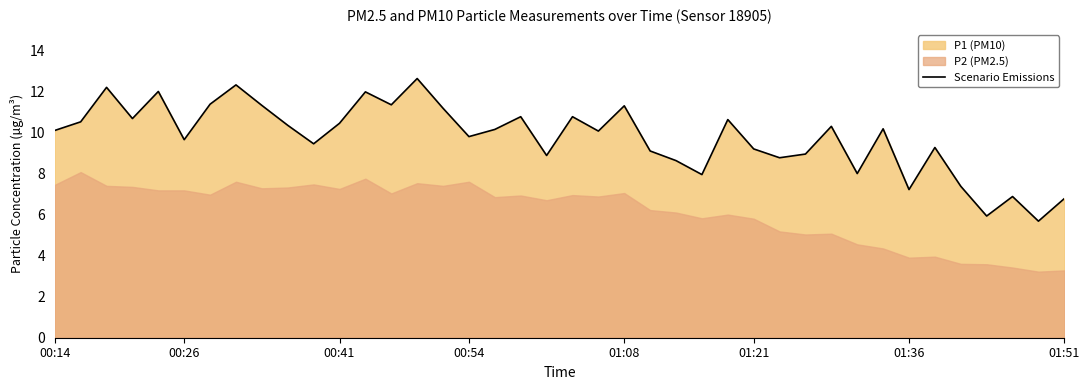

True or false: Scenario Emissions has a value of 3.2 at 00:54.

False